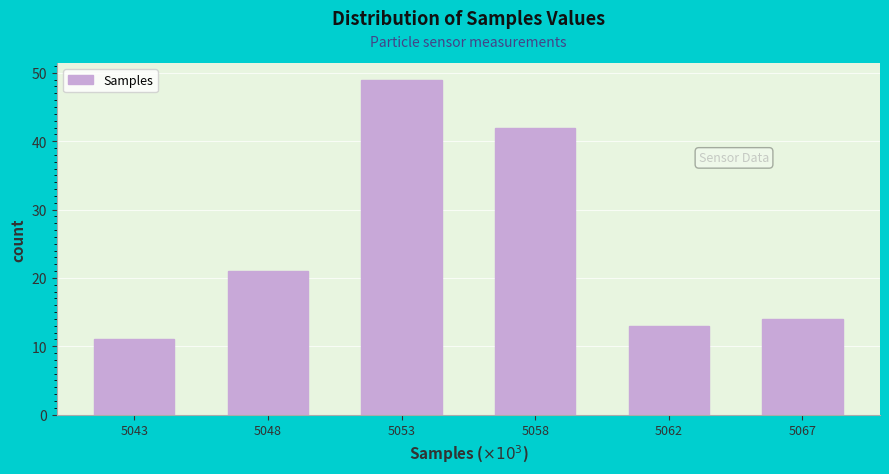

Reading left to right, transcribe all the data shown in this chart.

11	21	49	42	13	14